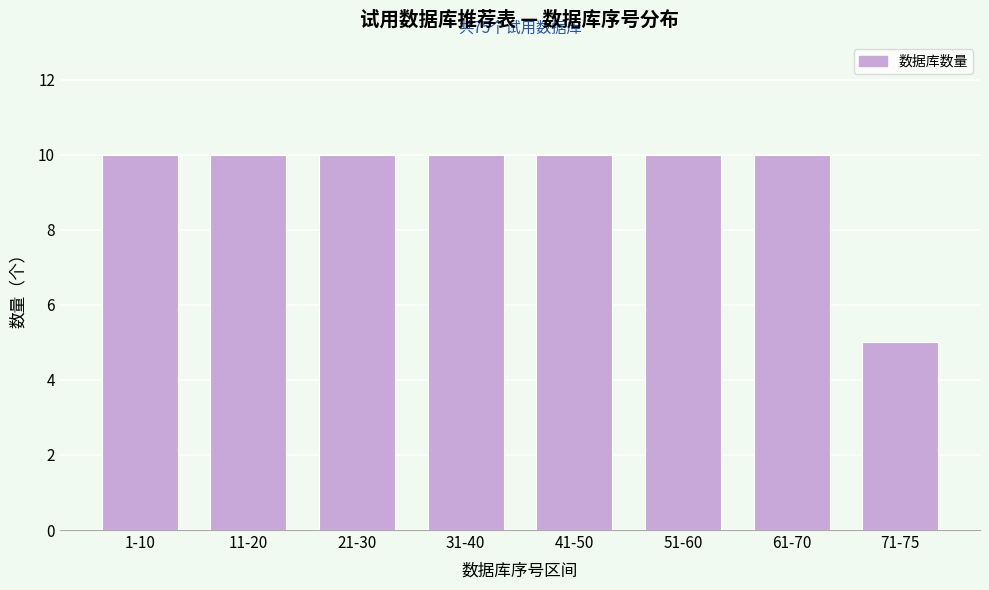

Reading left to right, what are all the values shown in this chart?

1-10=10	11-20=10	21-30=10	31-40=10	41-50=10	51-60=10	61-70=10	71-75=5